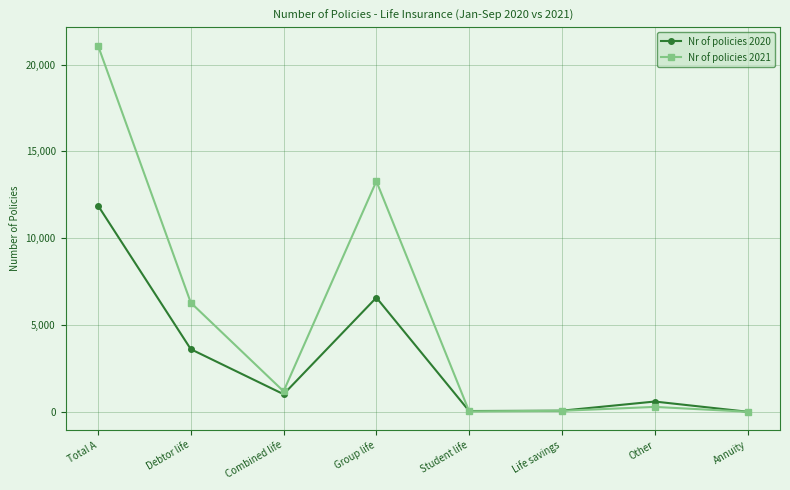

Rank the series at Other from lowest to highest value.

Nr of policies 2021, Nr of policies 2020